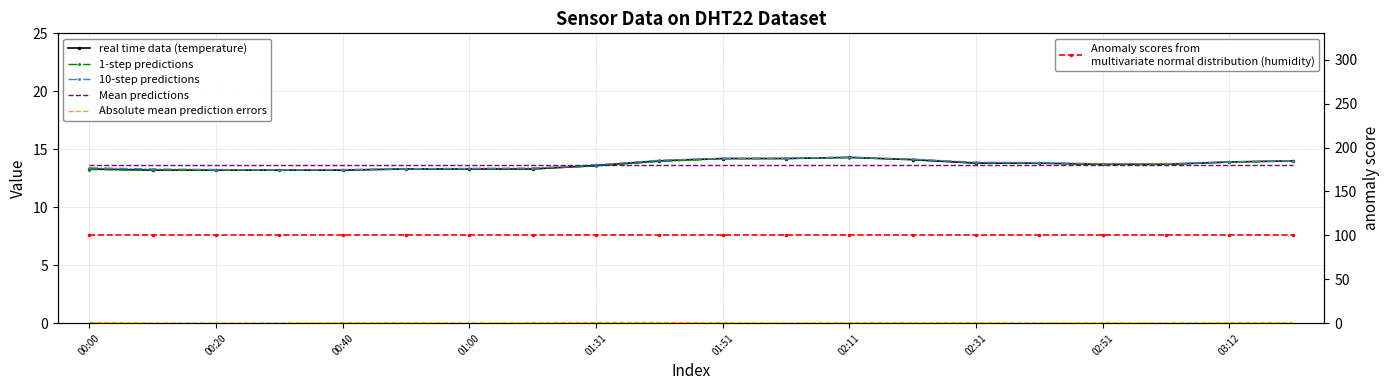

At 01:51, list the series in order from smallest to largest.

Absolute mean prediction errors, Mean predictions, 1-step predictions, real time data (temperature), 10-step predictions, Anomaly scores from
multivariate normal distribution (humidity)